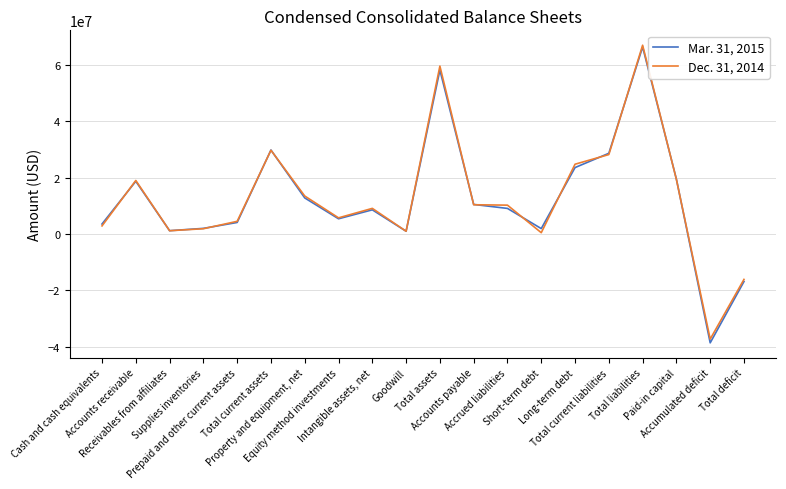

Rank the series by their maximum value, from highest to lowest.

Dec. 31, 2014, Mar. 31, 2015